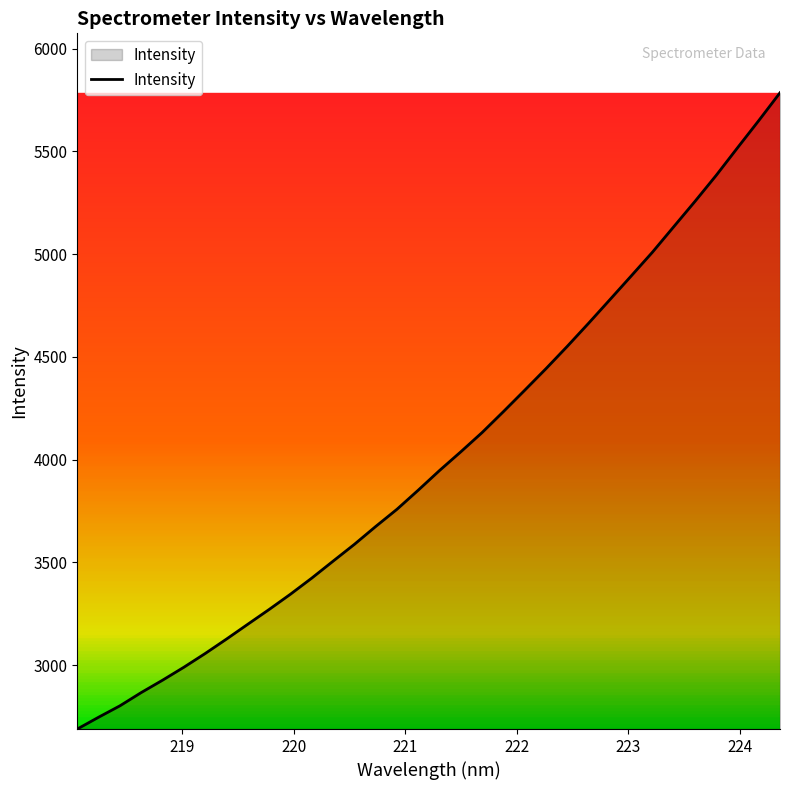

What is the difference between the maximum and minimum values?

3096.9